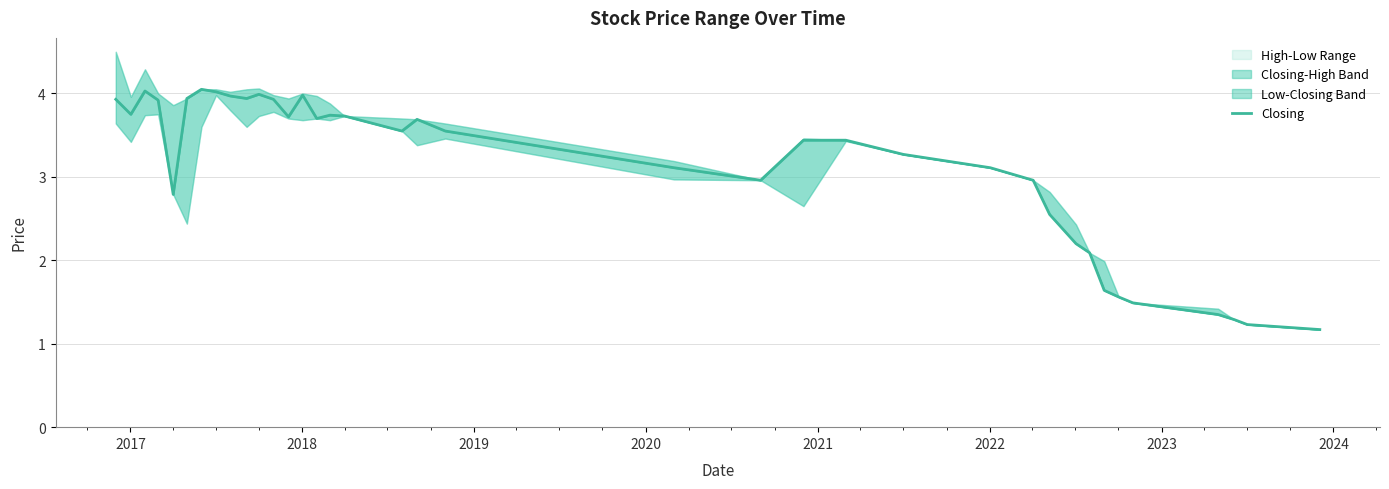

What is the sum of all values?

114.8